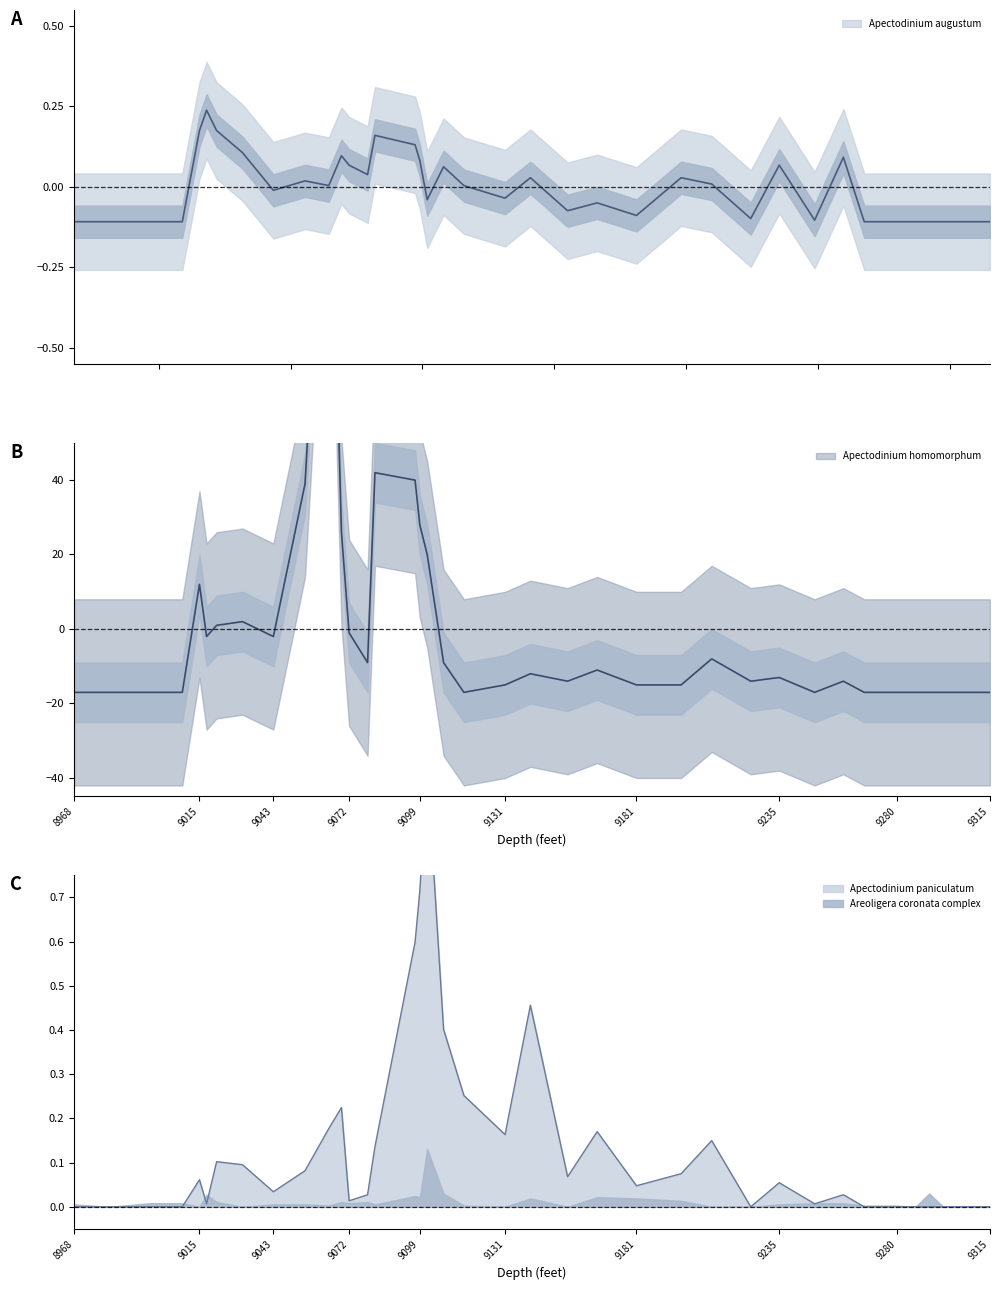

At which category does Apectodinium paniculatum reach its first local valley?

9018.2